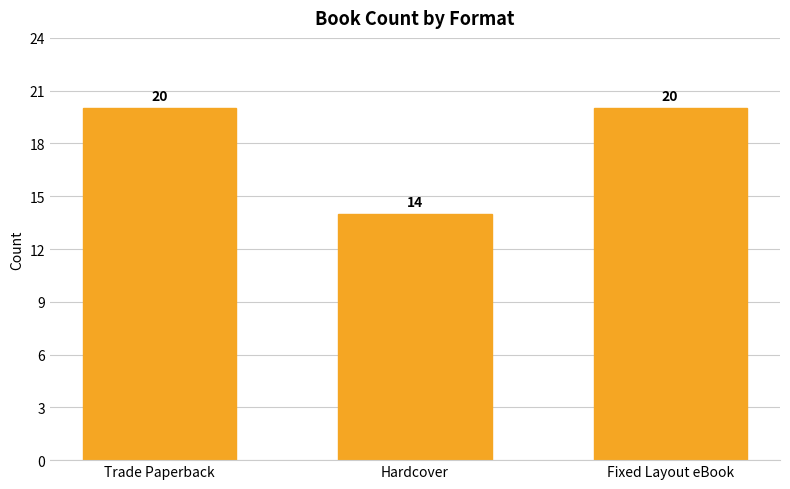

What is the value of the 2nd bar from the left?

14